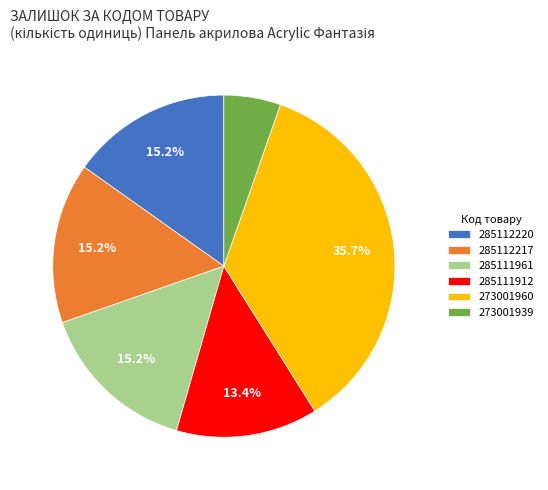

Between 285111961 and 285111912, which is larger?

285111961